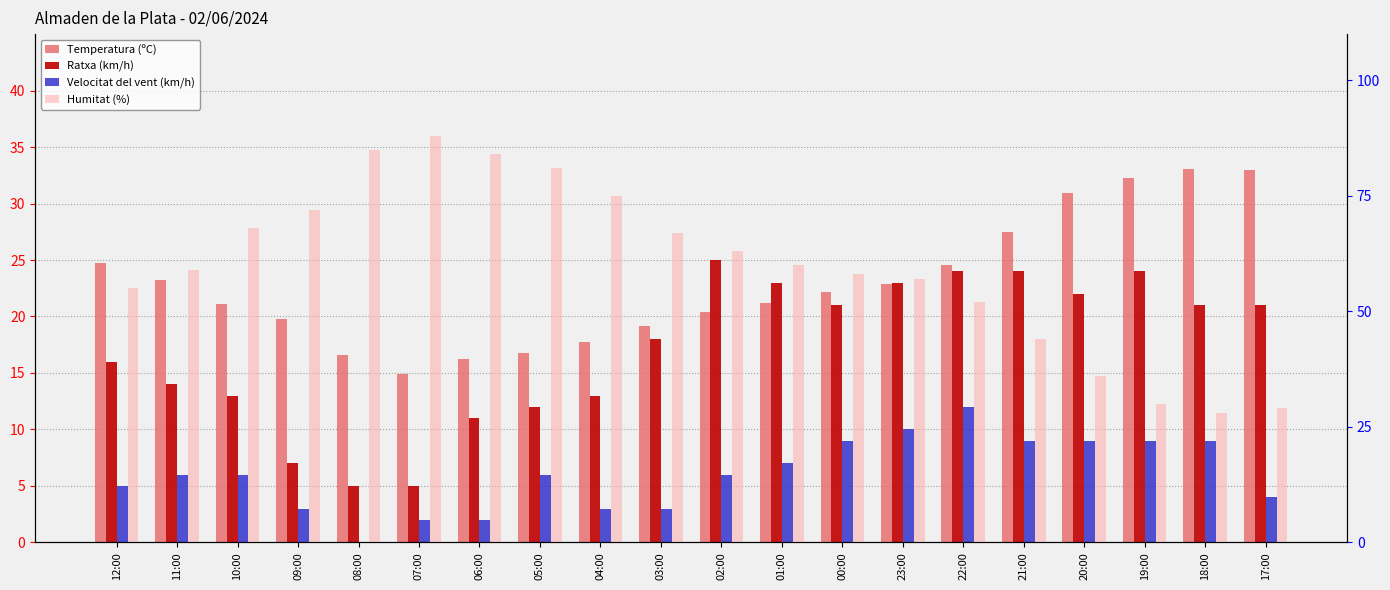

Rank the series at 10:00 from lowest to highest value.

Velocitat del vent (km/h), Ratxa (km/h), Temperatura (ºC), Humitat (%)